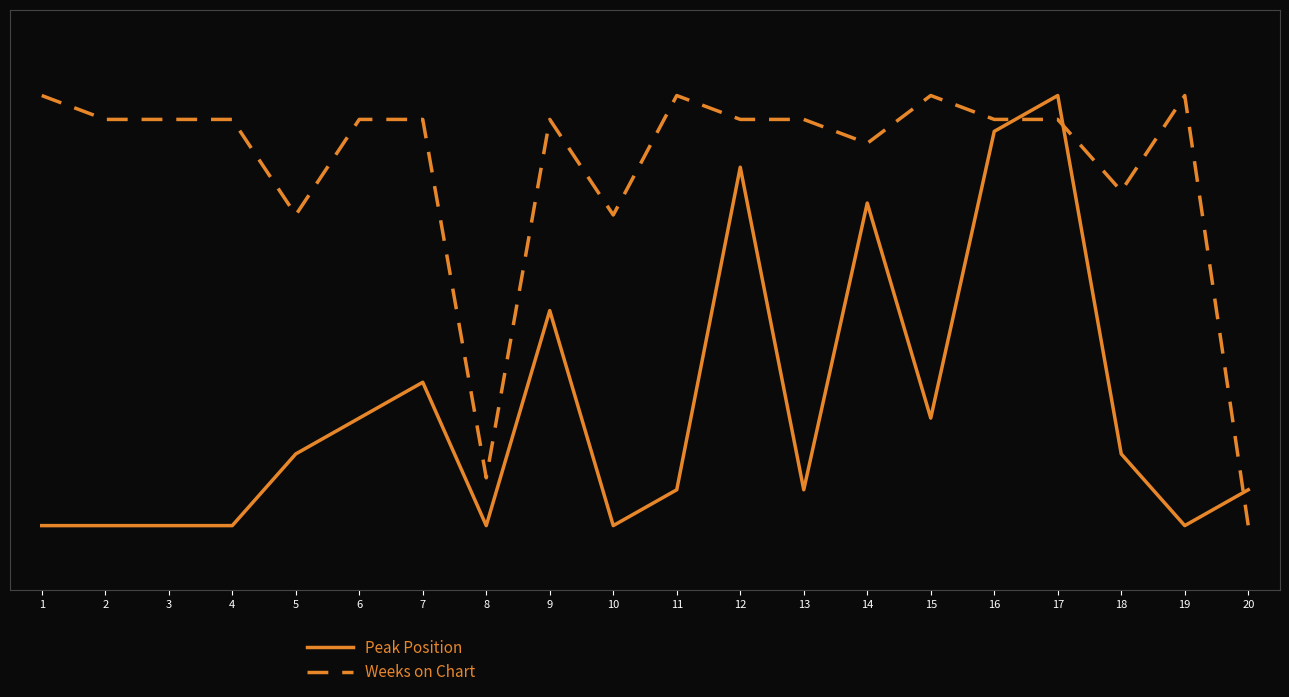

Is this an area chart (filled region under the line)?

No